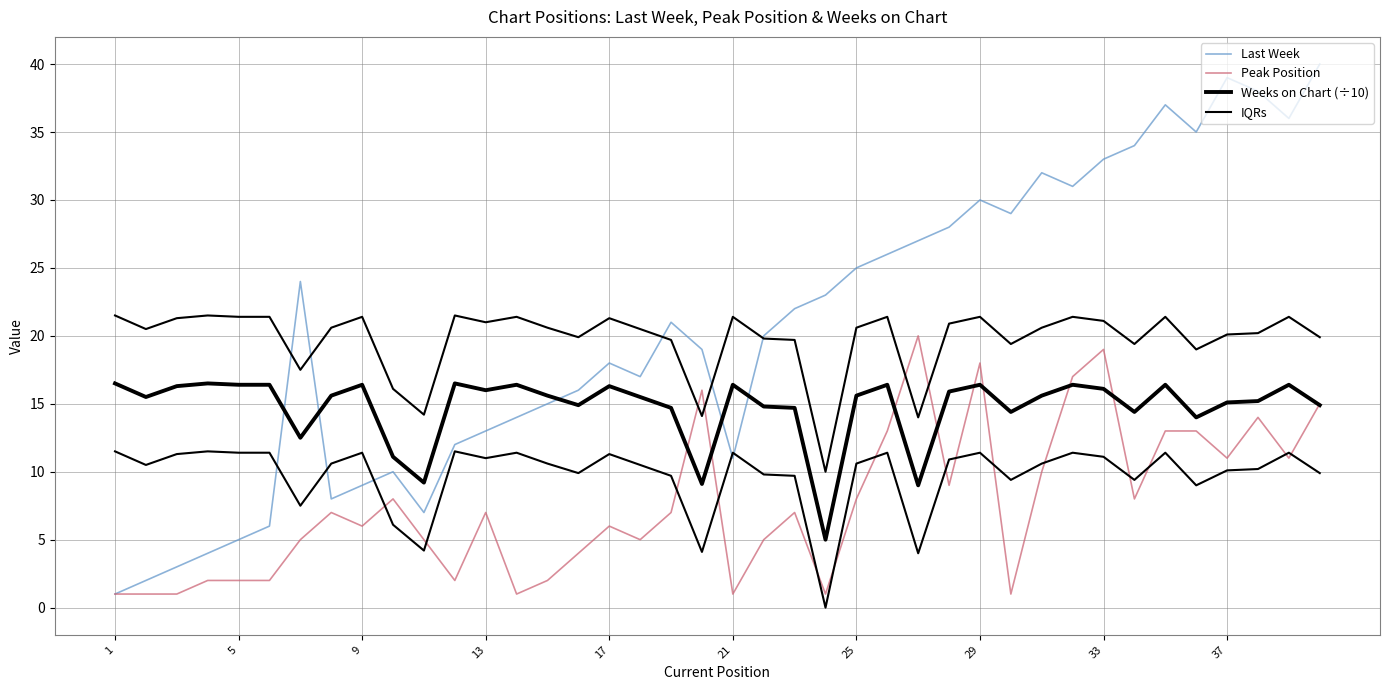

What are all the series names shown in the legend?

Last Week, Peak Position, Weeks on Chart (÷10), IQRs